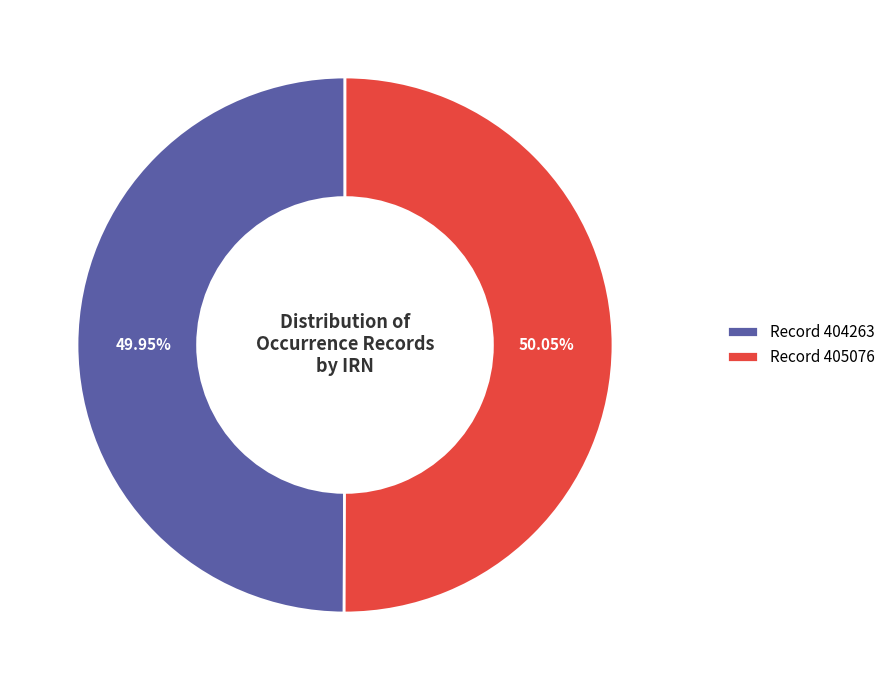

Combined, do Record 404263 and Record 405076 account for over 50%?

Yes